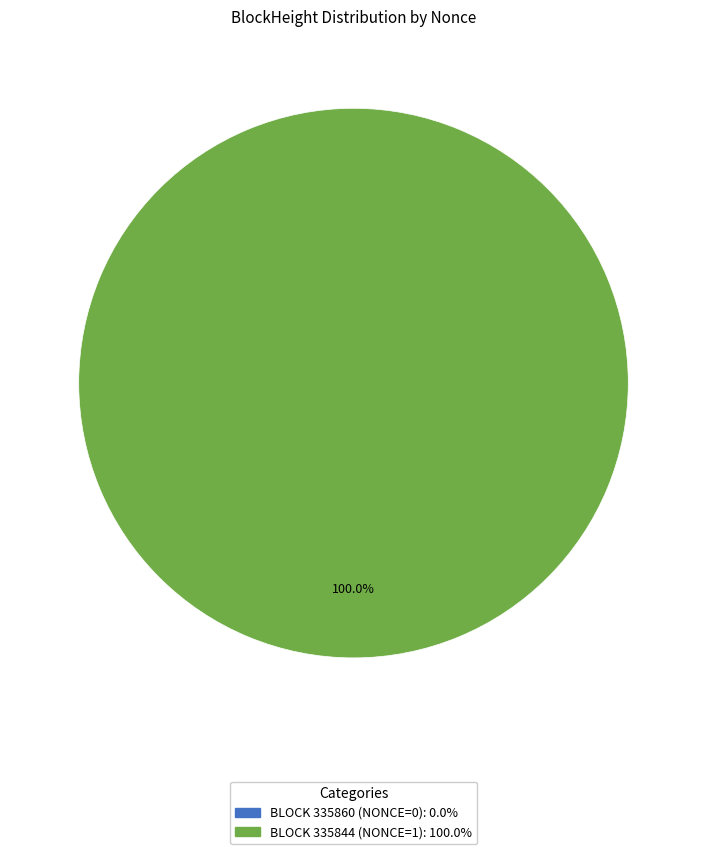

To the nearest percent, what is the average slice percentage?

50%